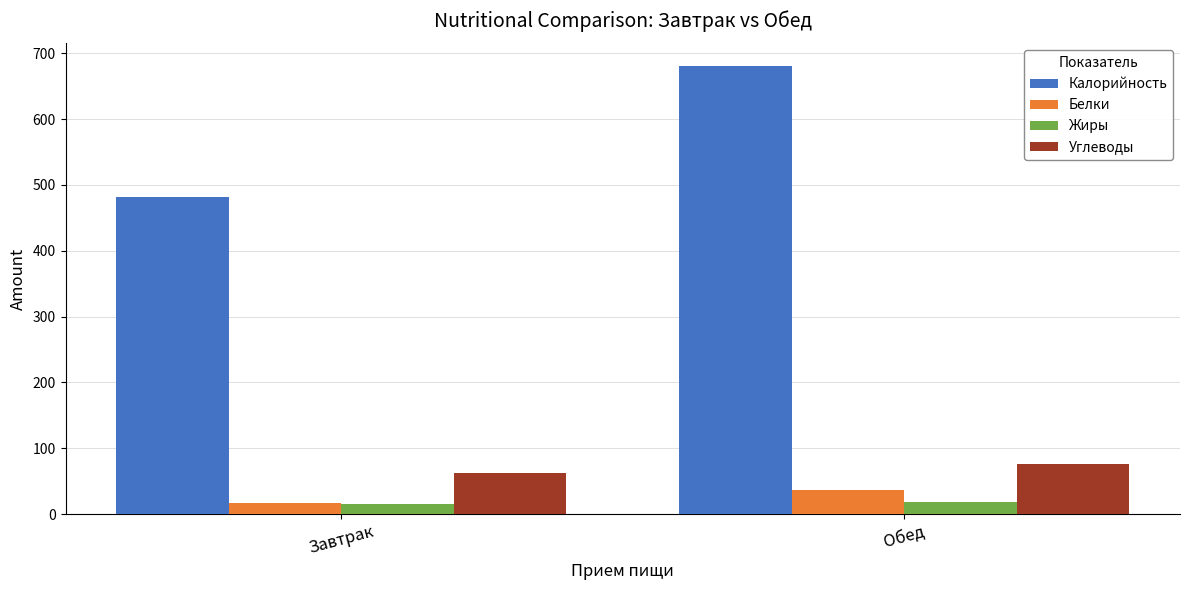

Read the Белки value at Завтрак.

16.4